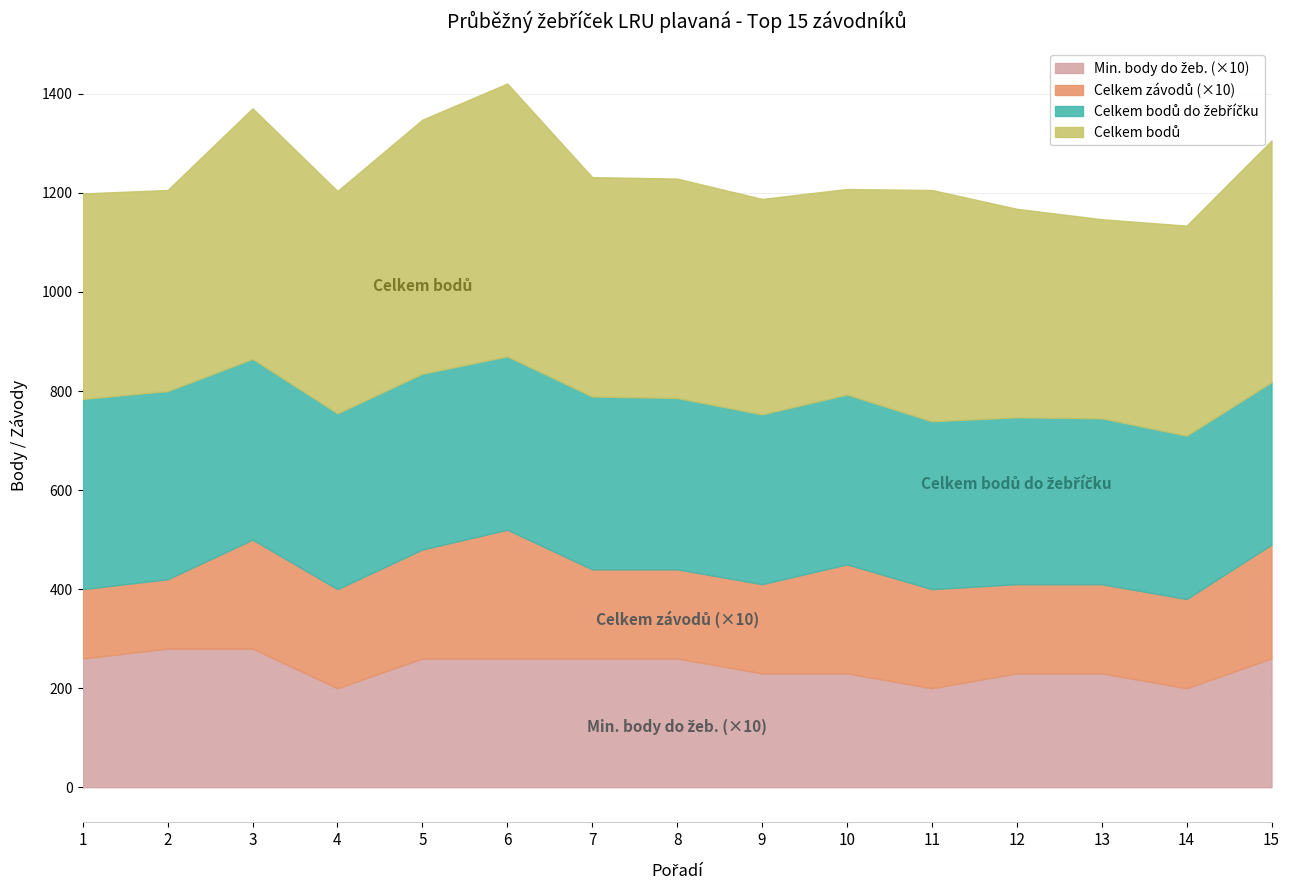

What is the value of the Celkem bodů do žebříčku point at the 11th from the left?

339